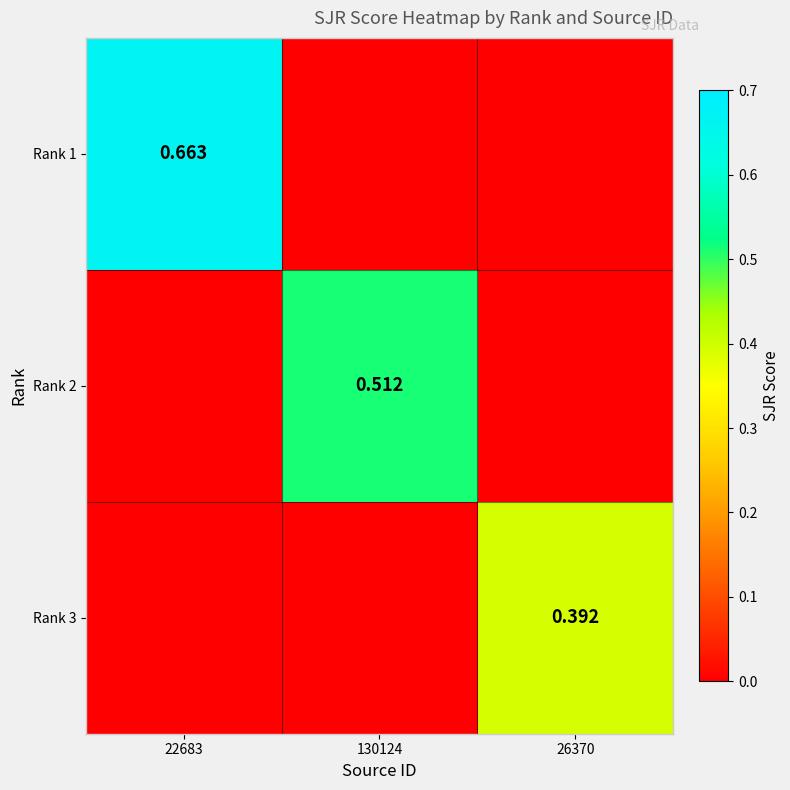

Count the number of categories in the chart.

3